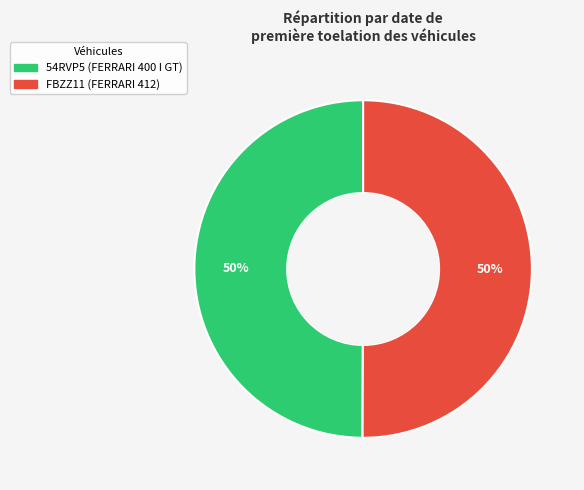

To the nearest percent, what percentage of the pie is FBZZ11?

50%